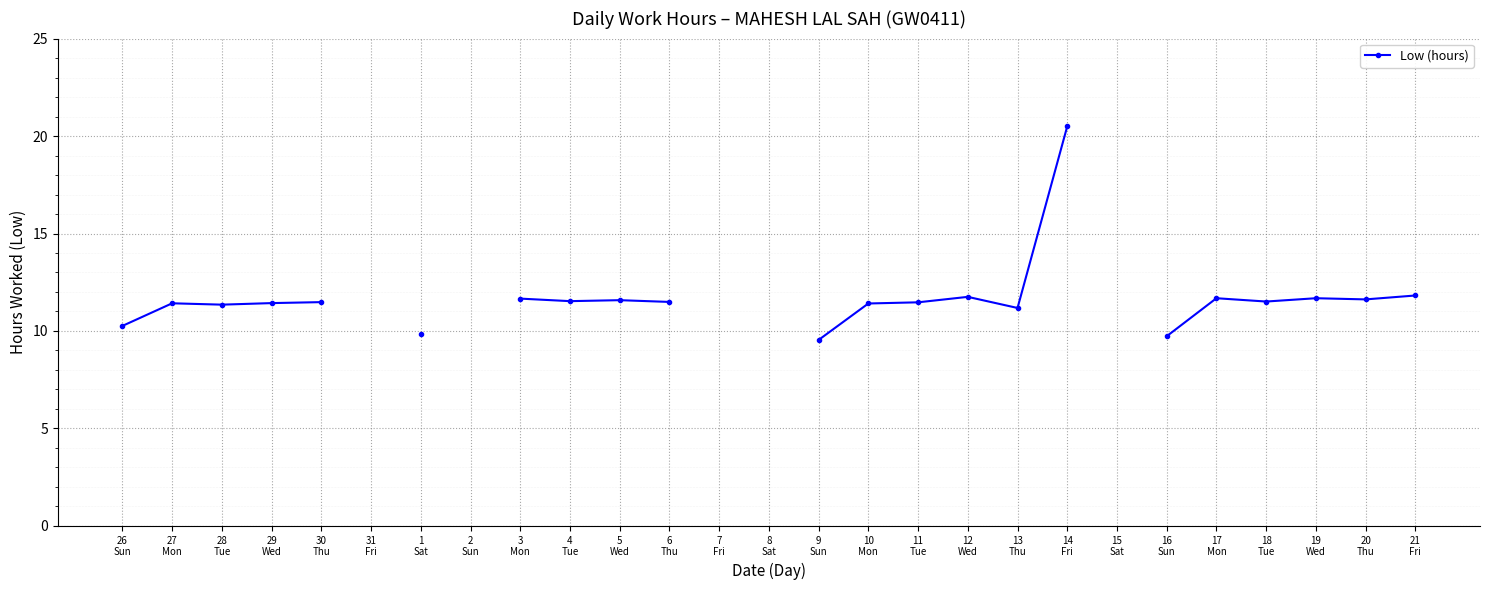

Which category has the lowest value across all series?

9
Sun